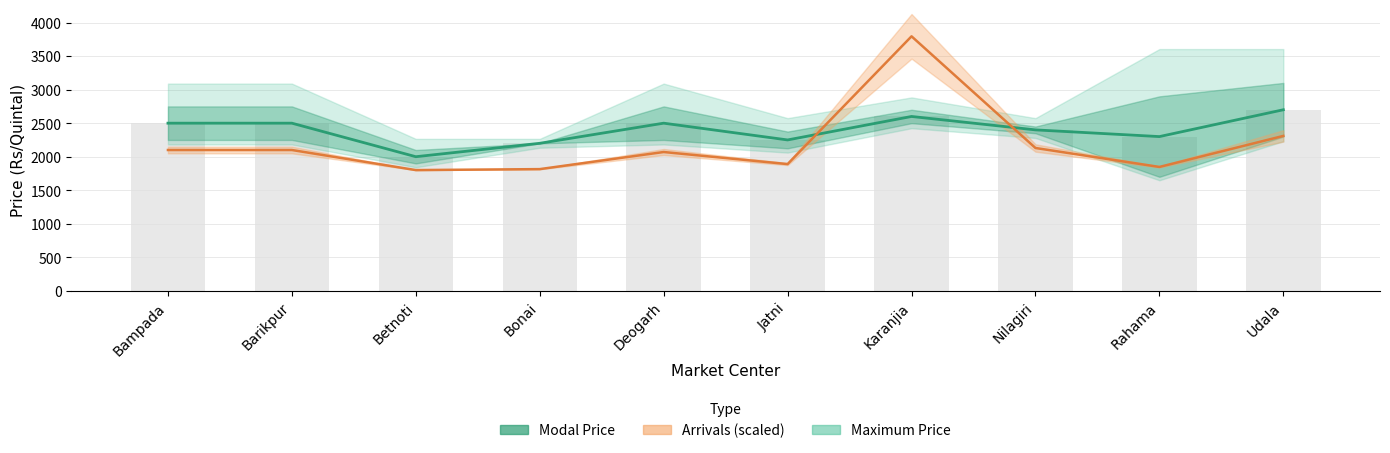

List the labels in order of Arrivals value, largest first.

Karanjia, Udala, Nilagiri, Bampada, Barikpur, Deogarh, Jatni, Rahama, Bonai, Betnoti